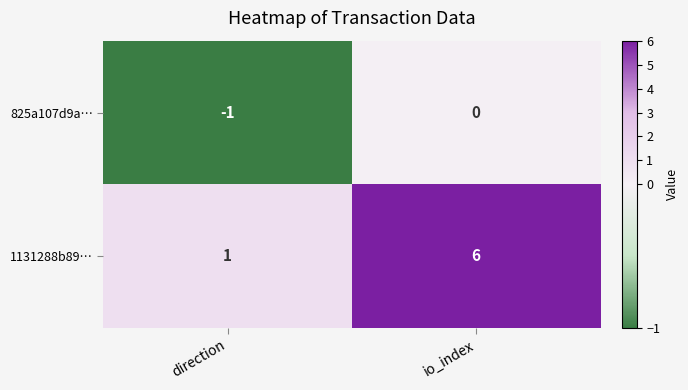

Which series has the largest total across all categories?

1131288b89…